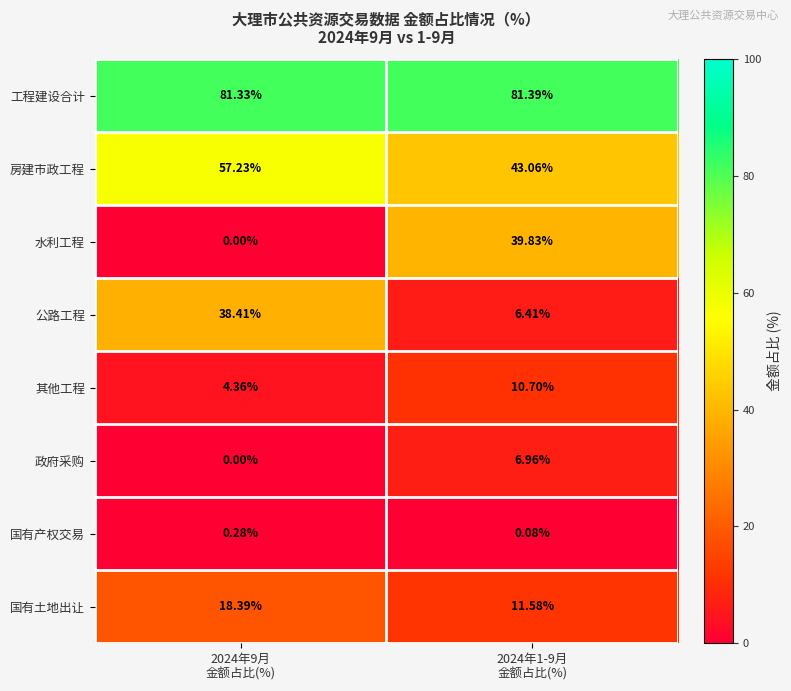

Rank the series by their maximum value, from highest to lowest.

工程建设合计, 房建市政工程, 水利工程, 公路工程, 国有土地出让, 其他工程, 政府采购, 国有产权交易